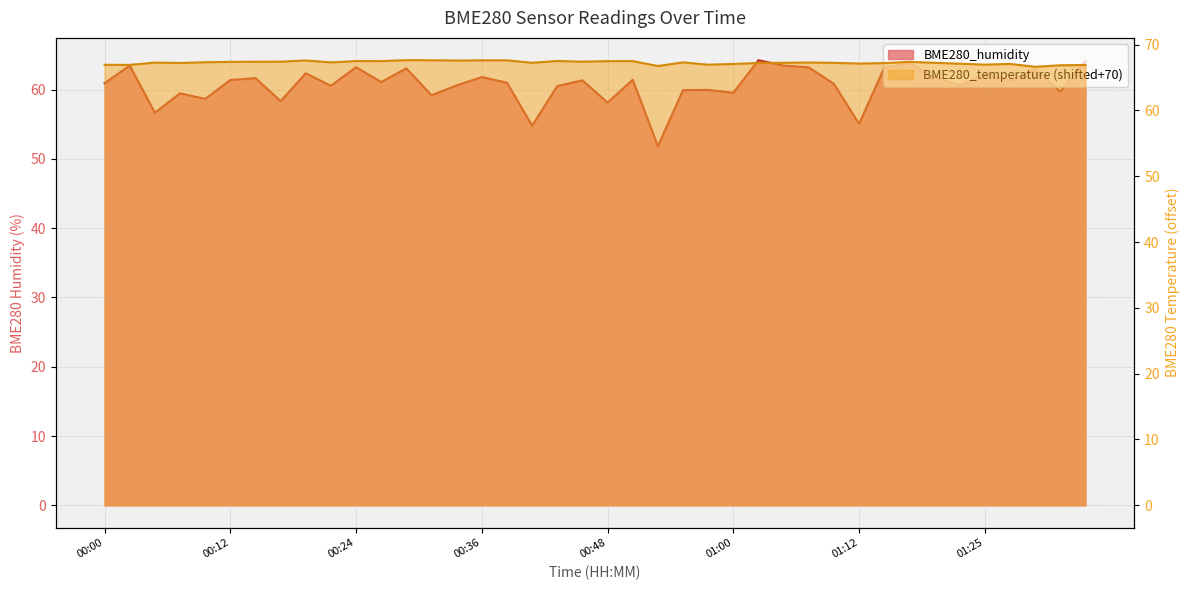

Rank the series by their maximum value, from lowest to highest.

BME280_humidity, BME280_temperature